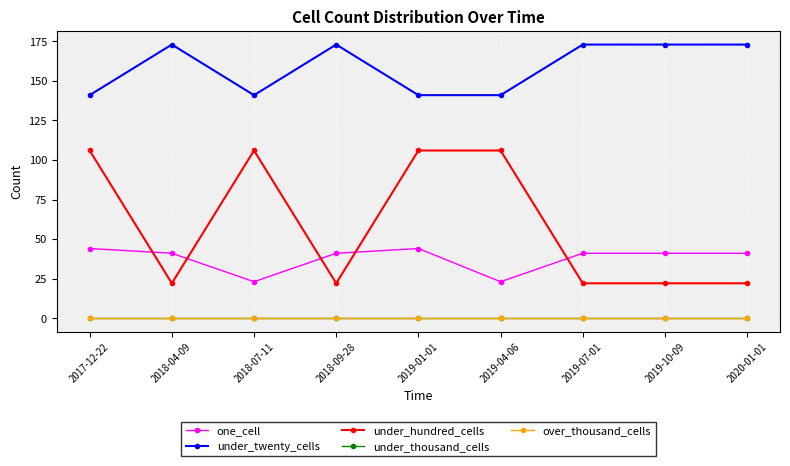

Which category has the lowest value in the under_twenty_cells series?

2017-12-22